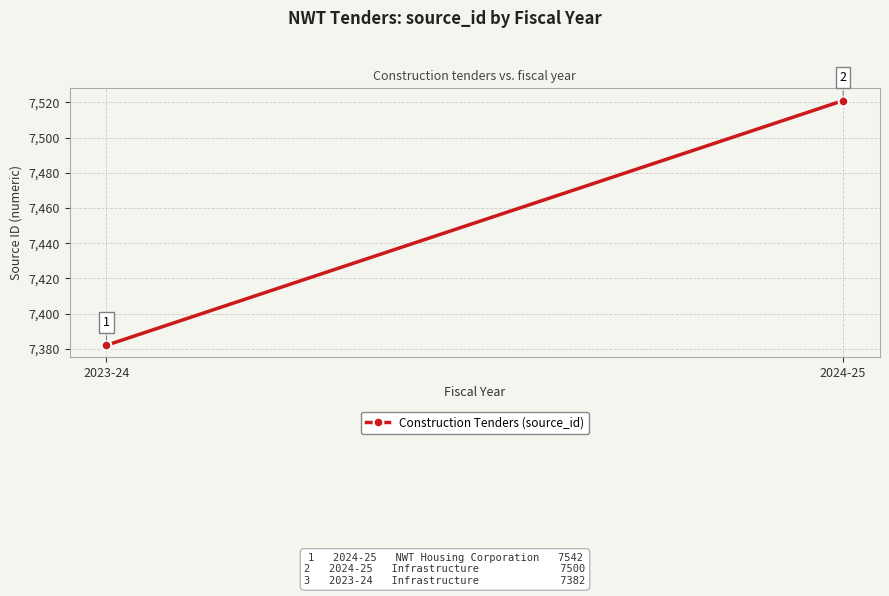

What is the value of the 2nd point from the left?

7521